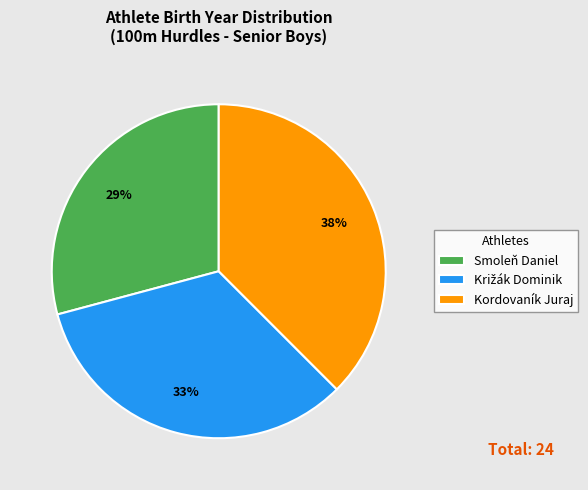

Between Kordovaník Juraj and Smoleň Daniel, which is larger?

Kordovaník Juraj